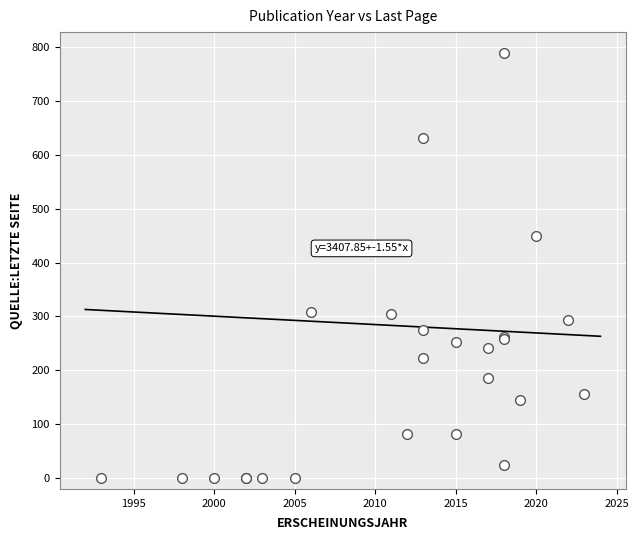

What Y value in the scatter plot is closest to 394?

450